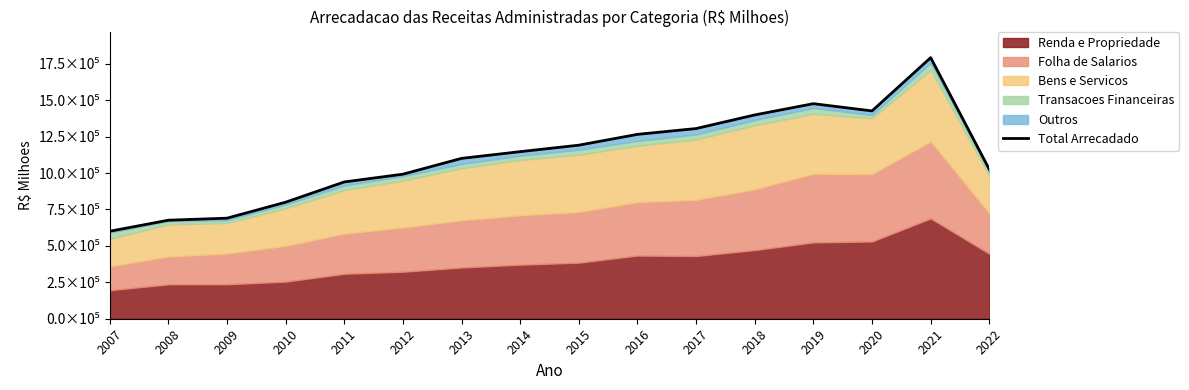

Rank the categories by value from highest to lowest.

2021, 2019, 2020, 2018, 2017, 2016, 2015, 2014, 2013, 2022, 2012, 2011, 2010, 2009, 2008, 2007